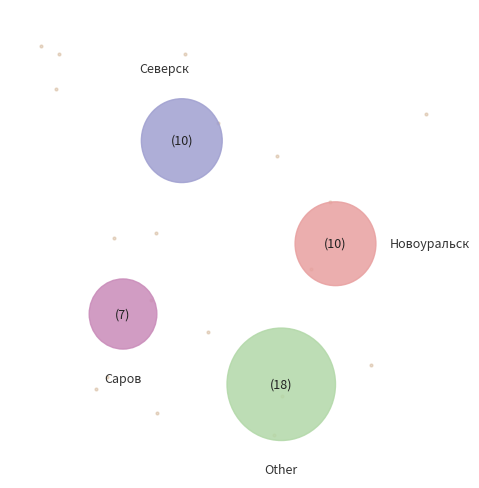

Count the number of slices in the pie.

8